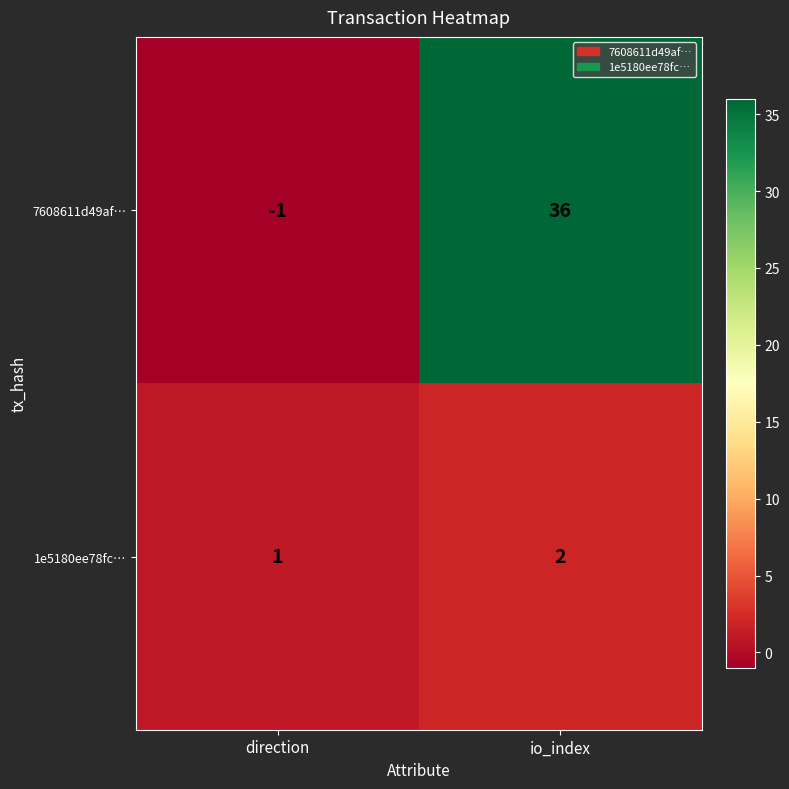

At which category does the chart reach its peak across all series?

io_index